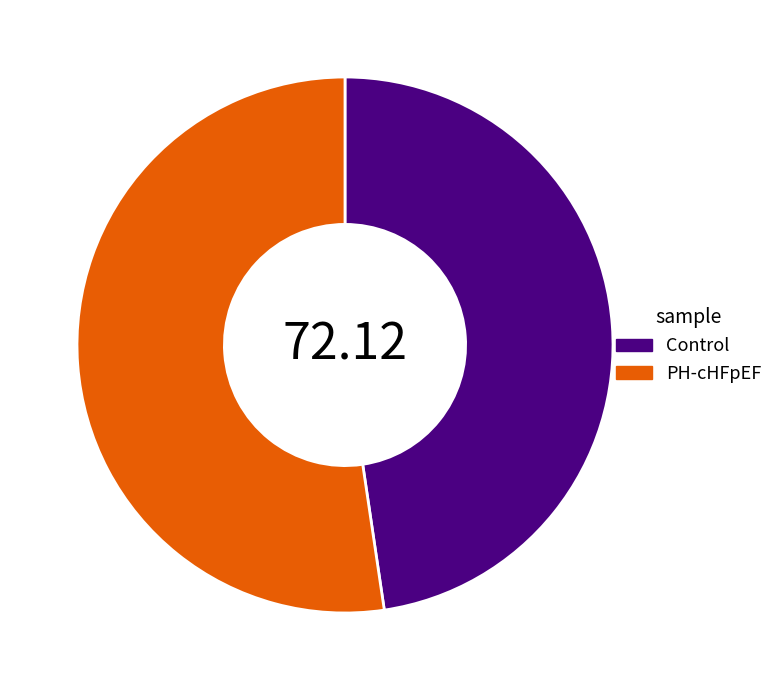

Is there any slice that represents more than half of the pie?

Yes